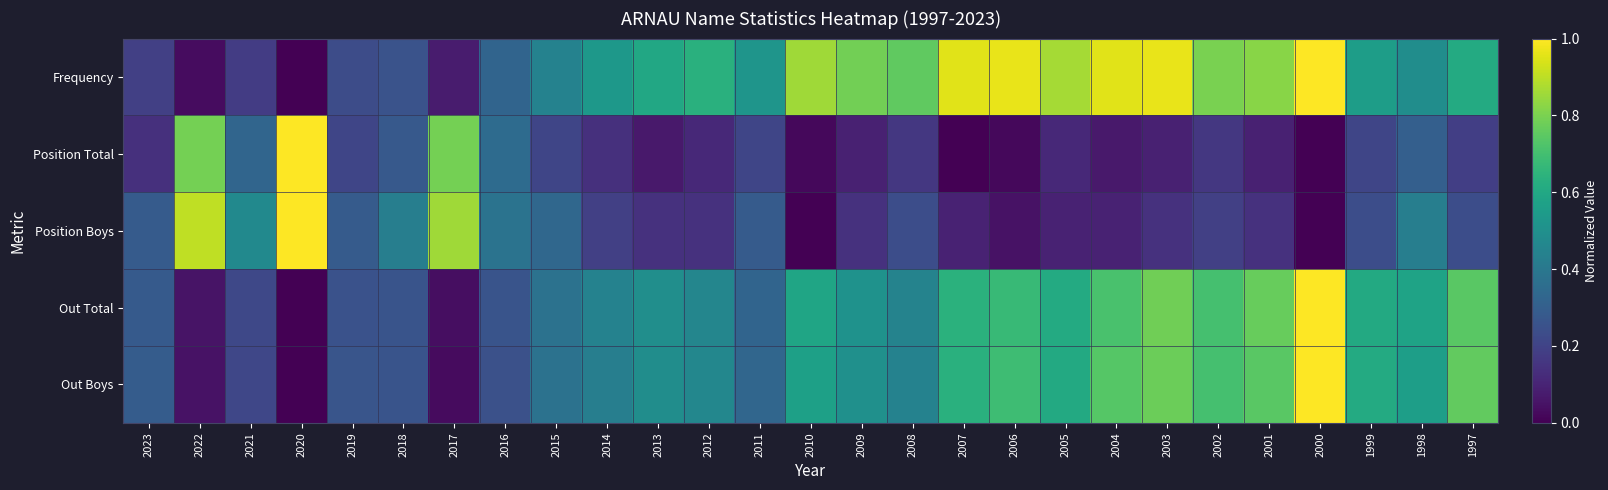

Rank the series by their maximum value, from lowest to highest.

Frequency, Position Total, Position Boys, Out Total, Out Boys